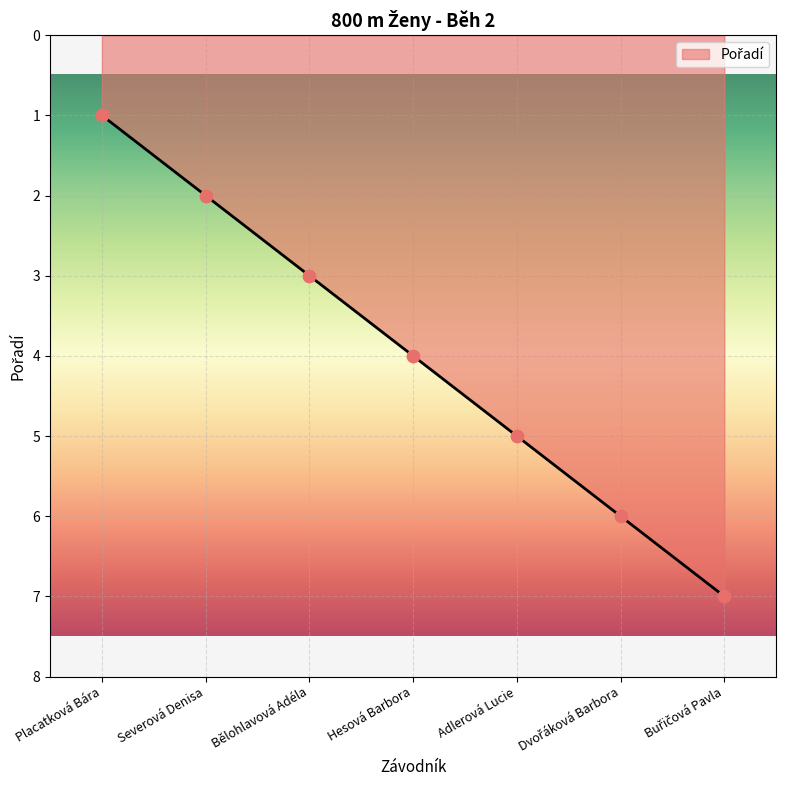

Between Placatková Bára and Hesová Barbora, which is larger?

Hesová Barbora